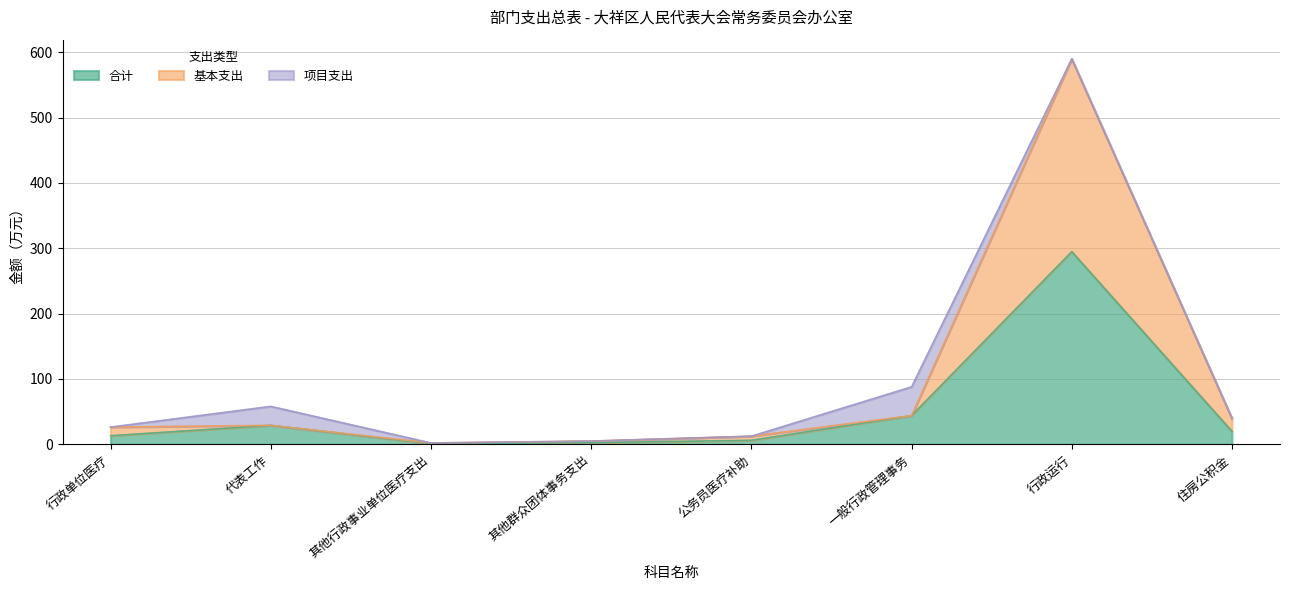

Is it true that 合计 equals 1.1 at 其他行政事业单位医疗支出?

True